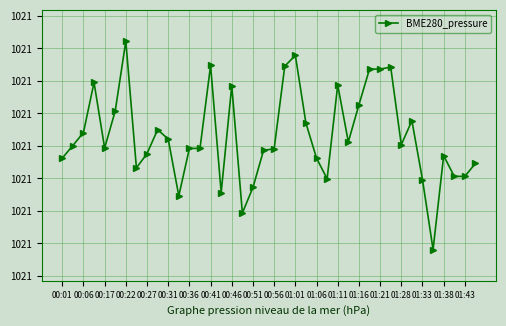

Does the chart have visible grid lines?

Yes